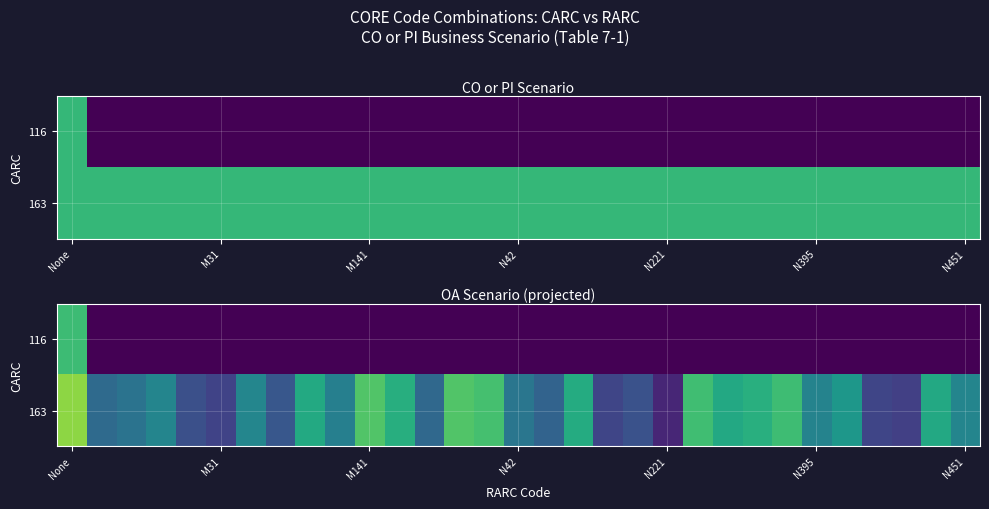

At how many categories does at least one series exceed 0?

31